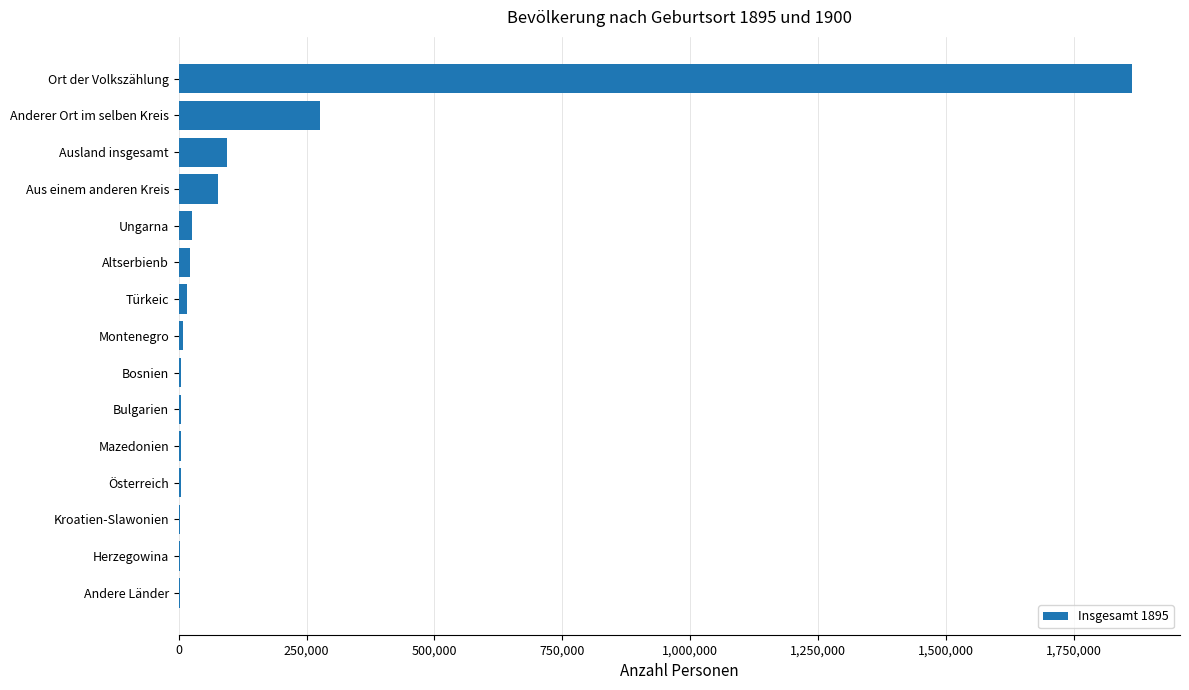

Which has a higher value, Aus einem anderen Kreis or Türkeic?

Aus einem anderen Kreis